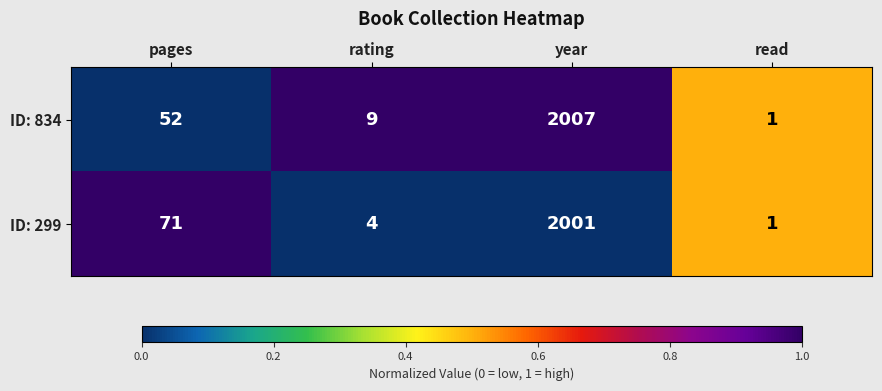

Rank the categories by ID: 299 value from highest to lowest.

year, pages, rating, read